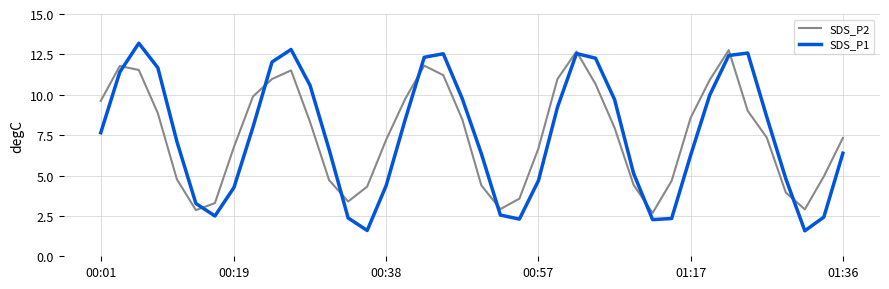

What is the sum of all SDS_P2 values?

300.4